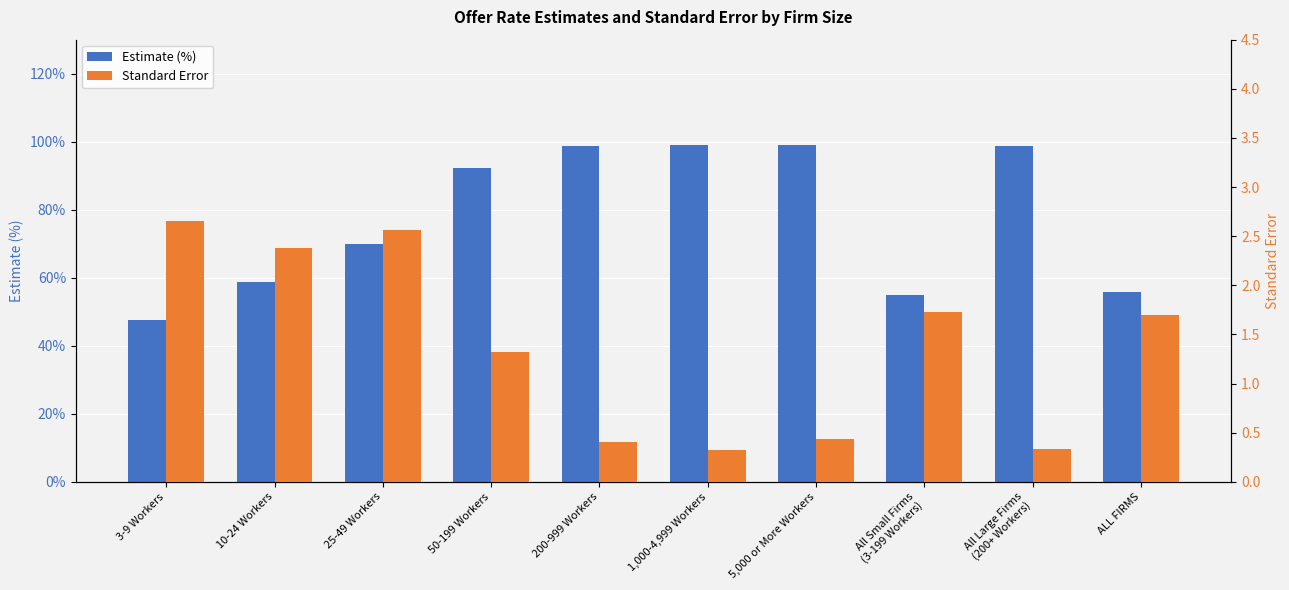

At which label is Standard Error closest to 1?

50-199 Workers